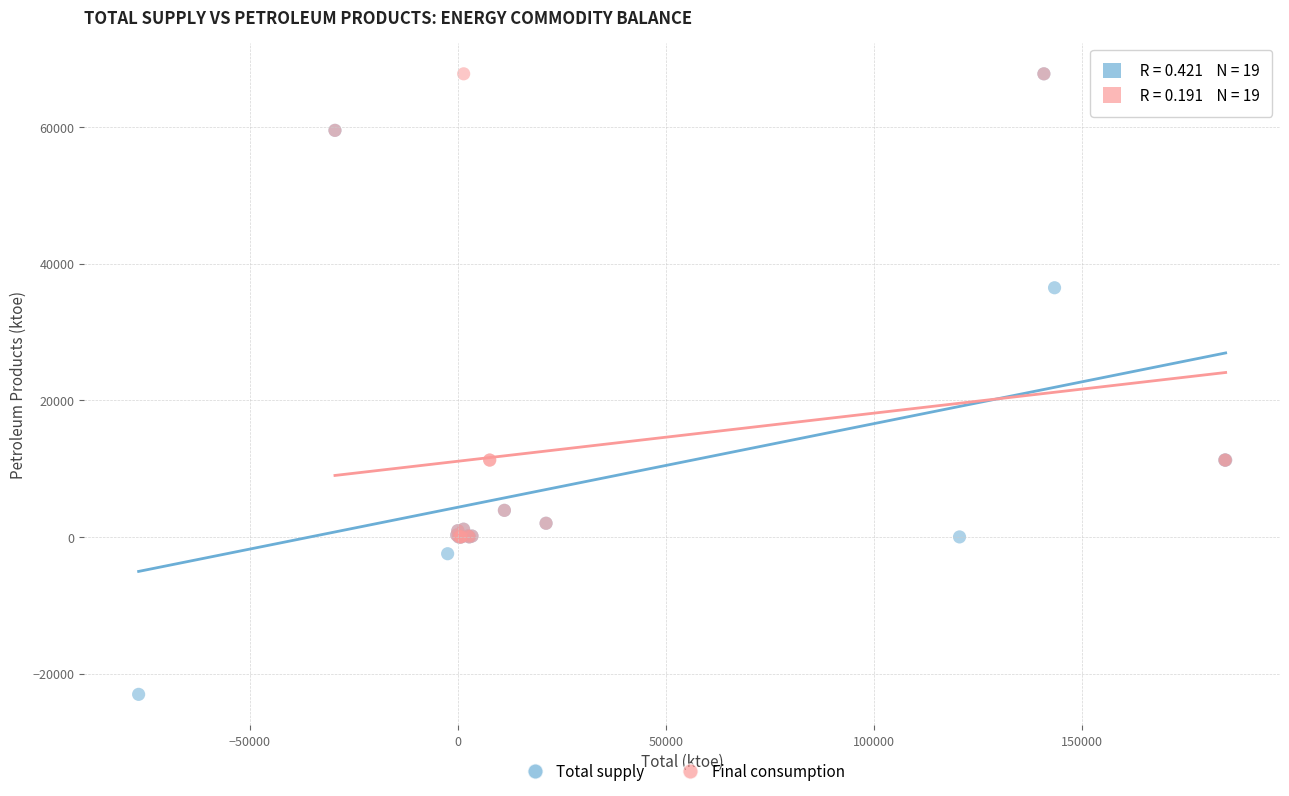

Which series has the largest Y range (max minus min)?

Total supply